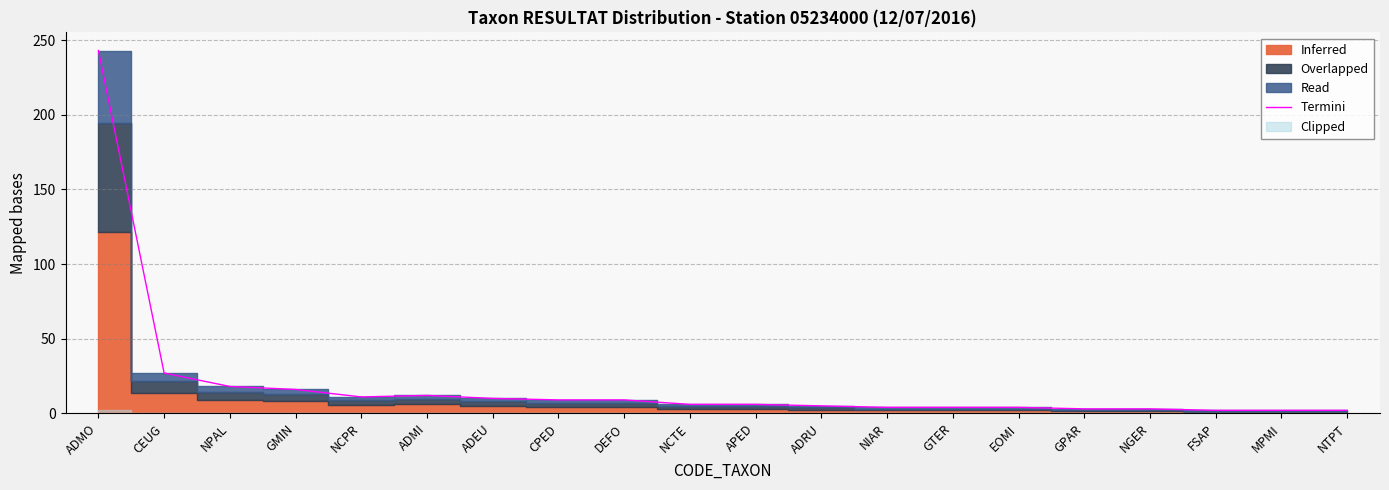

At which label does the data first exceed 6?

ADMO